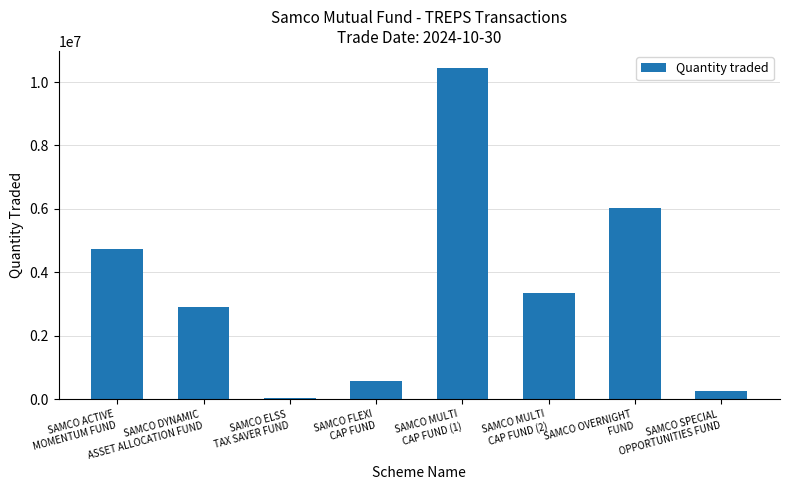

List the labels in order of value, smallest first.

SAMCO ELSS
TAX SAVER FUND, SAMCO SPECIAL
OPPORTUNITIES FUND, SAMCO FLEXI
CAP FUND, SAMCO DYNAMIC
ASSET ALLOCATION FUND, SAMCO MULTI
CAP FUND (2), SAMCO ACTIVE
MOMENTUM FUND, SAMCO OVERNIGHT
FUND, SAMCO MULTI
CAP FUND (1)